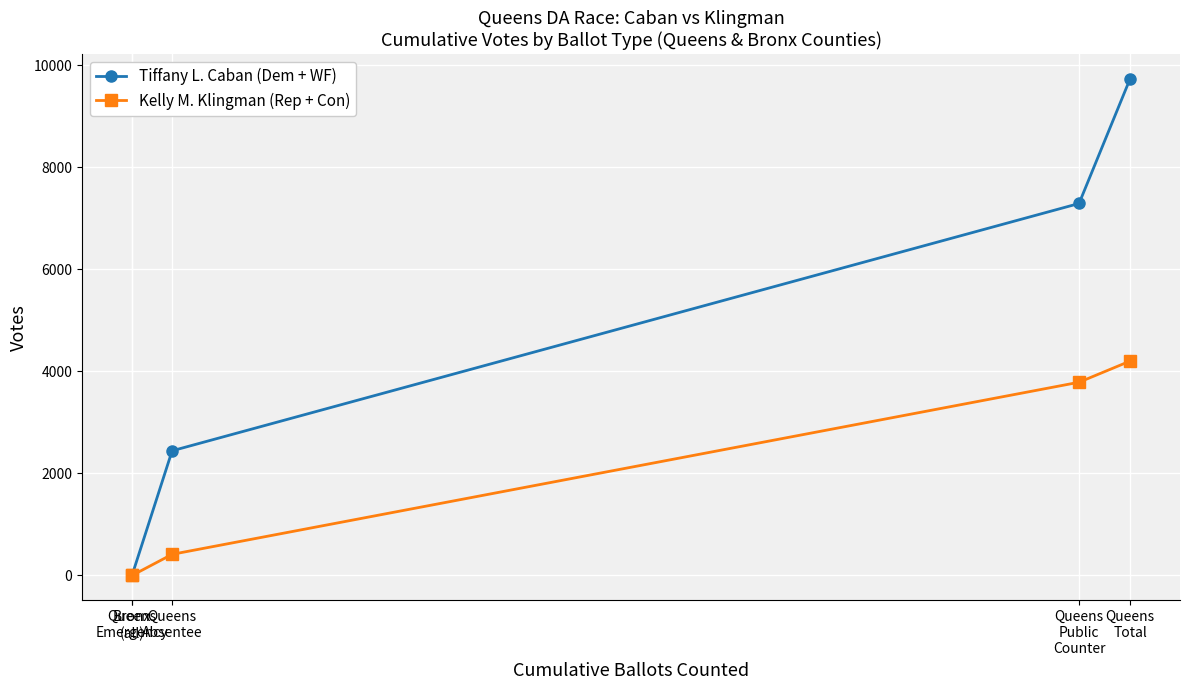

Is it true that Kelly M. Klingman (Rep + Con) equals 415 at Queens
Absentee?

True